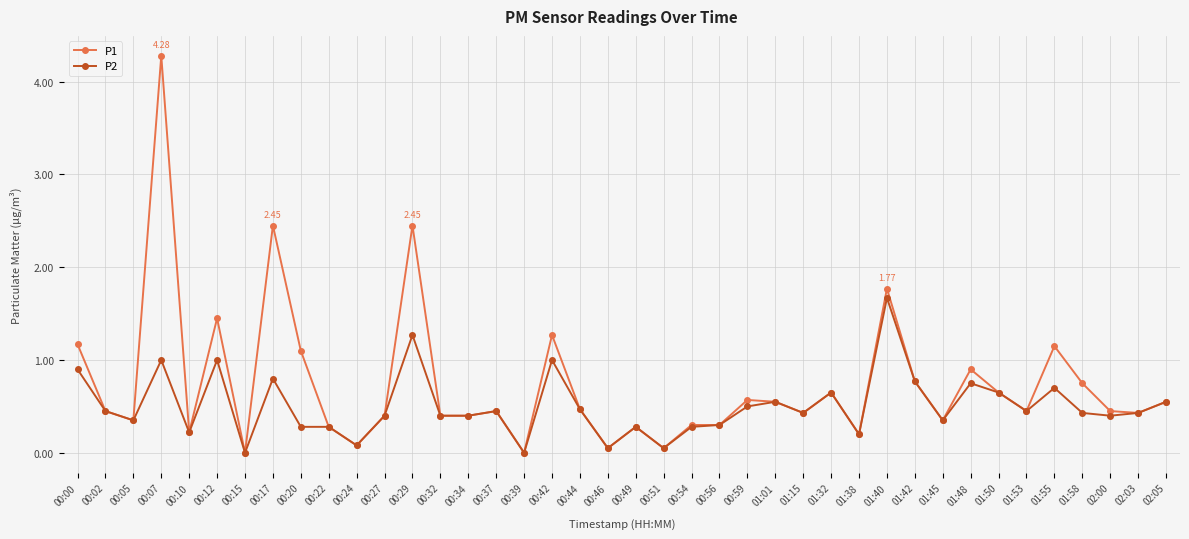

Does the chart display data point markers on the line(s)?

Yes